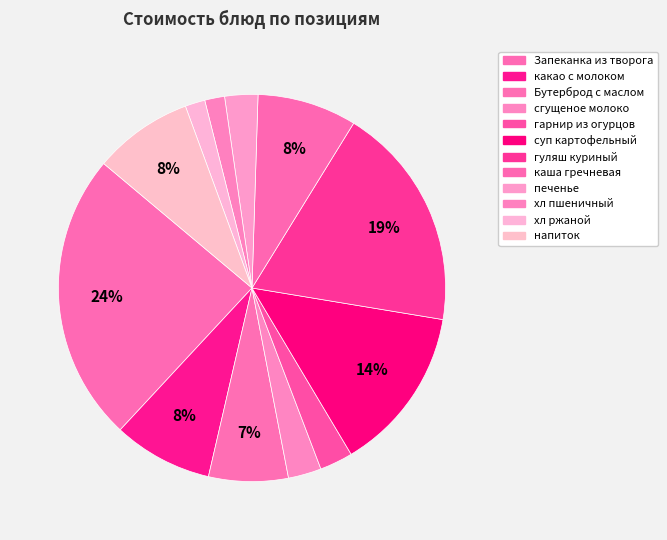

Count the number of slices in the pie.

12